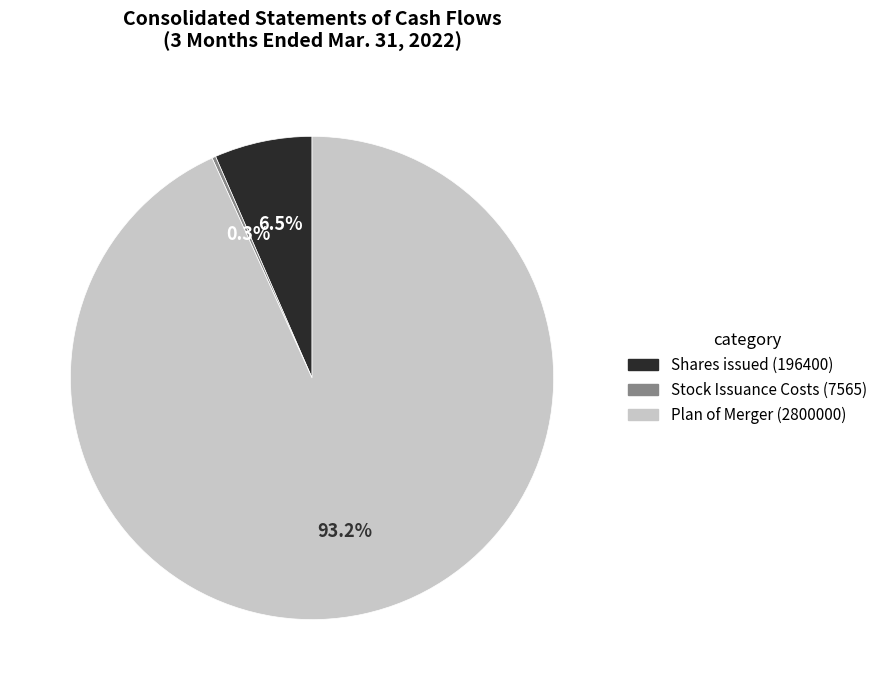

Does any single category account for the majority?

Yes